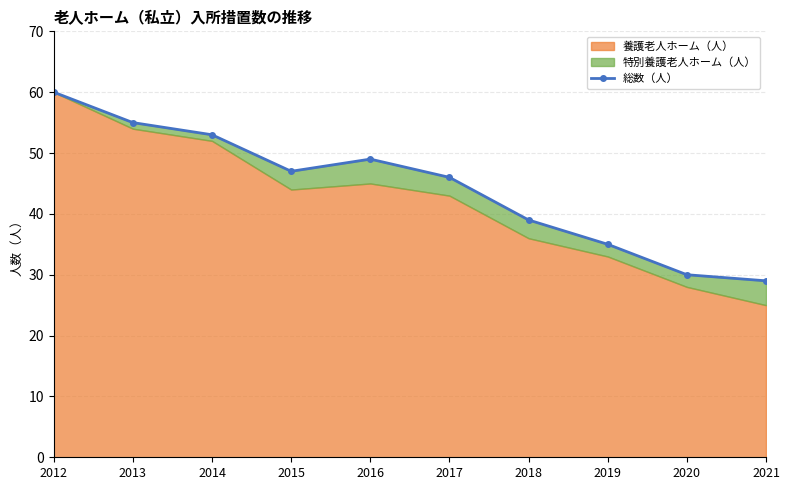

Rank the categories by value from highest to lowest.

2012, 2013, 2014, 2016, 2015, 2017, 2018, 2019, 2020, 2021